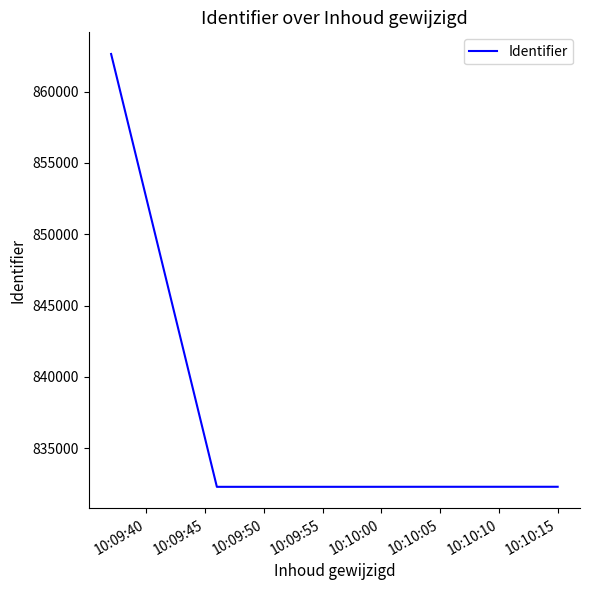

What is the maximum value shown in the chart?

862636